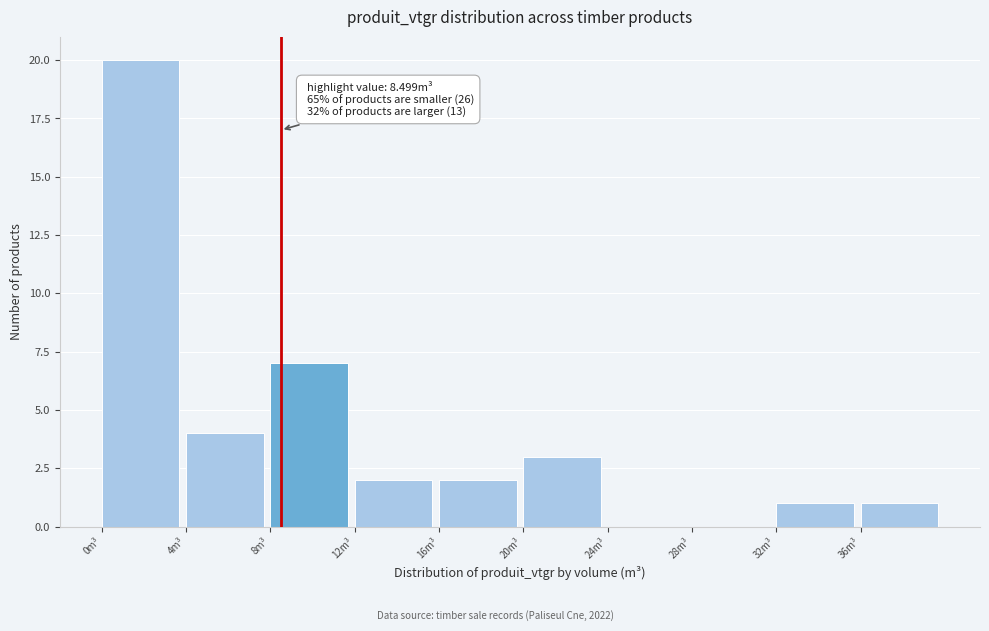

Over which range of the x-axis is the bar tallest?

0 to 4